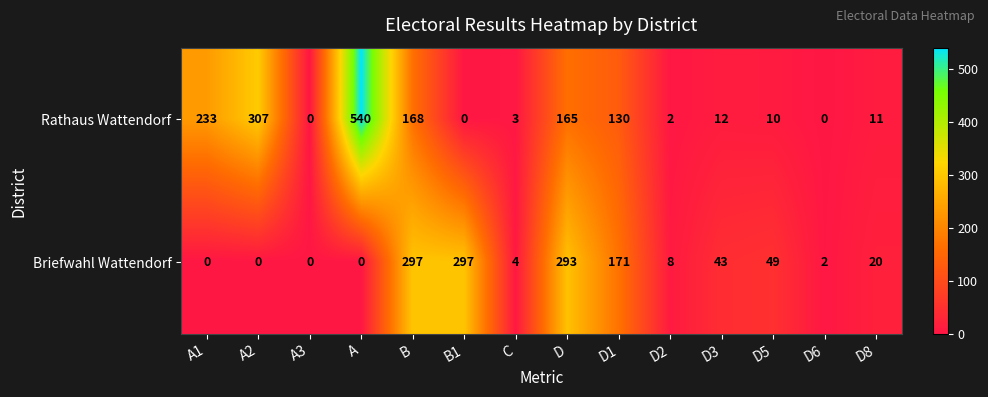

Rank the series at D3 from lowest to highest value.

Rathaus Wattendorf, Briefwahl Wattendorf